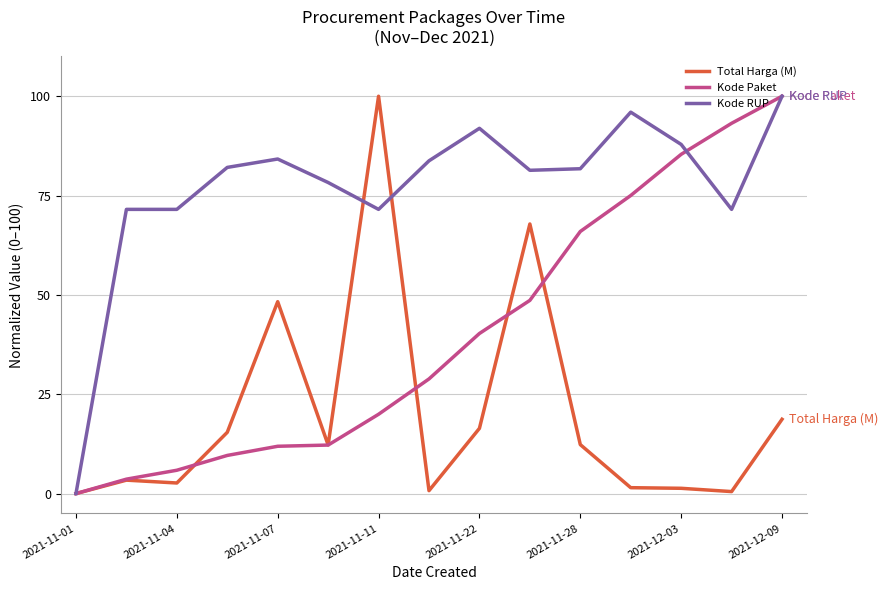

What are all the series names shown in the legend?

Total Harga (M), Kode Paket, Kode RUP